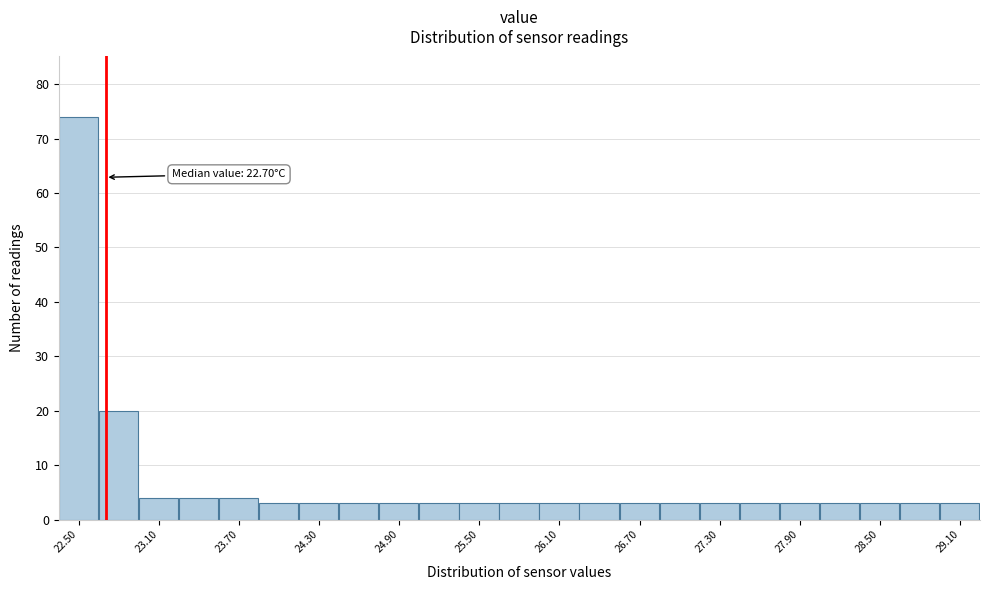

Read against the x-axis, roughly where is the centre of the tallest bar?

22.5